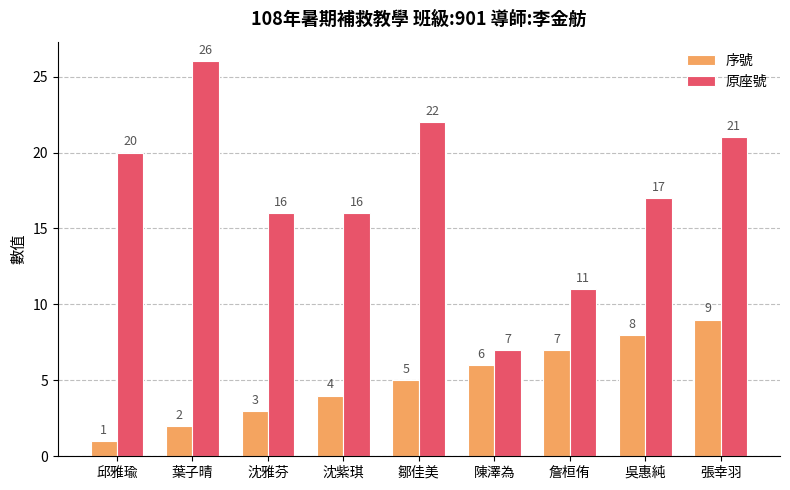

Which series has the widest spread of values?

原座號